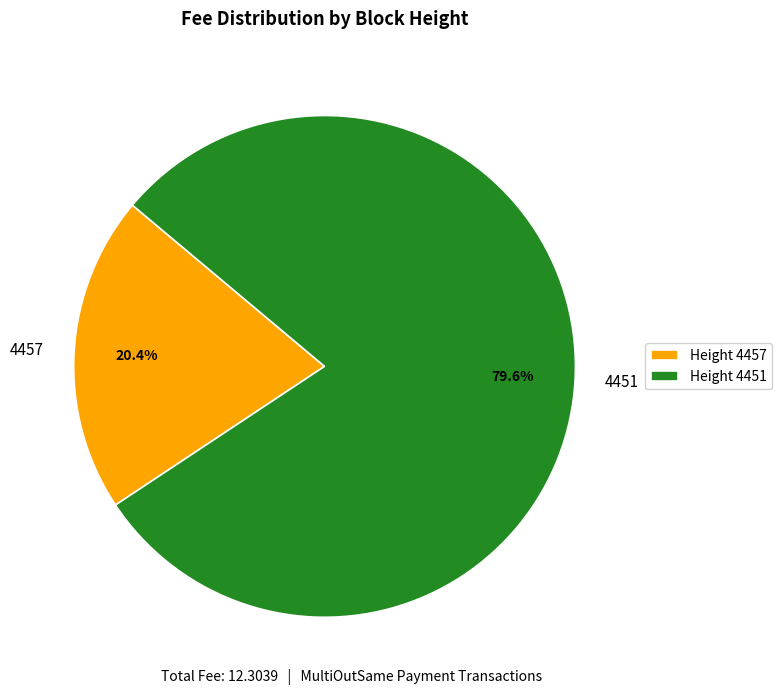

How many segments does this pie chart have?

2